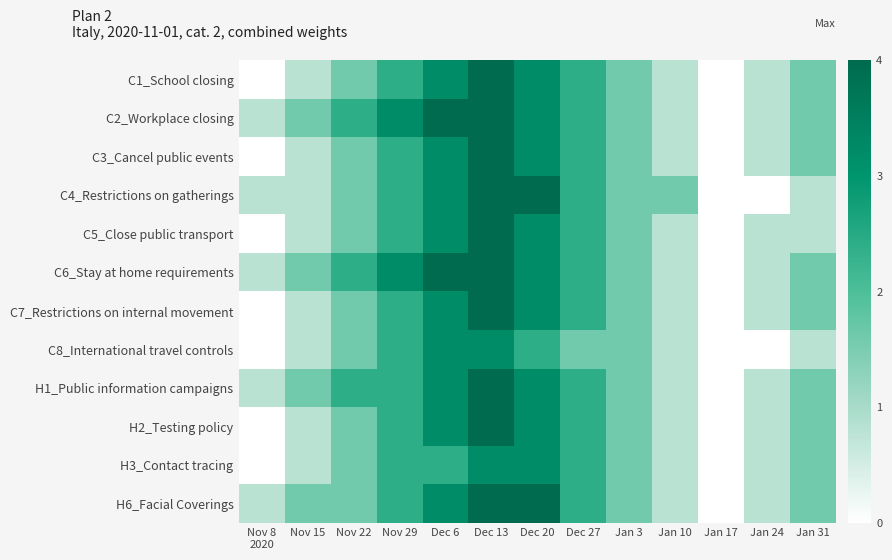

Reading left to right, list all the values displayed in this chart.

C1_School closing: Nov 8
2020=0.0	Nov 15=0.8	Nov 22=1.6	Nov 29=2.4	Dec 6=3.2	Dec 13=4.0	Dec 20=3.2	Dec 27=2.4	Jan 3=1.6	Jan 10=0.8	Jan 17=0.0	Jan 24=0.8	Jan 31=1.6
C2_Workplace closing: Nov 8
2020=0.8	Nov 15=1.6	Nov 22=2.4	Nov 29=3.2	Dec 6=4.0	Dec 13=4.0	Dec 20=3.2	Dec 27=2.4	Jan 3=1.6	Jan 10=0.8	Jan 17=0.0	Jan 24=0.8	Jan 31=1.6
C3_Cancel public events: Nov 8
2020=0.0	Nov 15=0.8	Nov 22=1.6	Nov 29=2.4	Dec 6=3.2	Dec 13=4.0	Dec 20=3.2	Dec 27=2.4	Jan 3=1.6	Jan 10=0.8	Jan 17=0.0	Jan 24=0.8	Jan 31=1.6
C4_Restrictions on gatherings: Nov 8
2020=0.8	Nov 15=0.8	Nov 22=1.6	Nov 29=2.4	Dec 6=3.2	Dec 13=4.0	Dec 20=4.0	Dec 27=2.4	Jan 3=1.6	Jan 10=1.6	Jan 17=0.0	Jan 24=0.0	Jan 31=0.8
C5_Close public transport: Nov 8
2020=0.0	Nov 15=0.8	Nov 22=1.6	Nov 29=2.4	Dec 6=3.2	Dec 13=4.0	Dec 20=3.2	Dec 27=2.4	Jan 3=1.6	Jan 10=0.8	Jan 17=0.0	Jan 24=0.8	Jan 31=0.8
C6_Stay at home requirements: Nov 8
2020=0.8	Nov 15=1.6	Nov 22=2.4	Nov 29=3.2	Dec 6=4.0	Dec 13=4.0	Dec 20=3.2	Dec 27=2.4	Jan 3=1.6	Jan 10=0.8	Jan 17=0.0	Jan 24=0.8	Jan 31=1.6
C7_Restrictions on internal movement: Nov 8
2020=0.0	Nov 15=0.8	Nov 22=1.6	Nov 29=2.4	Dec 6=3.2	Dec 13=4.0	Dec 20=3.2	Dec 27=2.4	Jan 3=1.6	Jan 10=0.8	Jan 17=0.0	Jan 24=0.8	Jan 31=1.6
C8_International travel controls: Nov 8
2020=0.0	Nov 15=0.8	Nov 22=1.6	Nov 29=2.4	Dec 6=3.2	Dec 13=3.2	Dec 20=2.4	Dec 27=1.6	Jan 3=1.6	Jan 10=0.8	Jan 17=0.0	Jan 24=0.0	Jan 31=0.8
H1_Public information campaigns: Nov 8
2020=0.8	Nov 15=1.6	Nov 22=2.4	Nov 29=2.4	Dec 6=3.2	Dec 13=4.0	Dec 20=3.2	Dec 27=2.4	Jan 3=1.6	Jan 10=0.8	Jan 17=0.0	Jan 24=0.8	Jan 31=1.6
H2_Testing policy: Nov 8
2020=0.0	Nov 15=0.8	Nov 22=1.6	Nov 29=2.4	Dec 6=3.2	Dec 13=4.0	Dec 20=3.2	Dec 27=2.4	Jan 3=1.6	Jan 10=0.8	Jan 17=0.0	Jan 24=0.8	Jan 31=1.6
H3_Contact tracing: Nov 8
2020=0.0	Nov 15=0.8	Nov 22=1.6	Nov 29=2.4	Dec 6=2.4	Dec 13=3.2	Dec 20=3.2	Dec 27=2.4	Jan 3=1.6	Jan 10=0.8	Jan 17=0.0	Jan 24=0.8	Jan 31=1.6
H6_Facial Coverings: Nov 8
2020=0.8	Nov 15=1.6	Nov 22=1.6	Nov 29=2.4	Dec 6=3.2	Dec 13=4.0	Dec 20=4.0	Dec 27=2.4	Jan 3=1.6	Jan 10=0.8	Jan 17=0.0	Jan 24=0.8	Jan 31=1.6